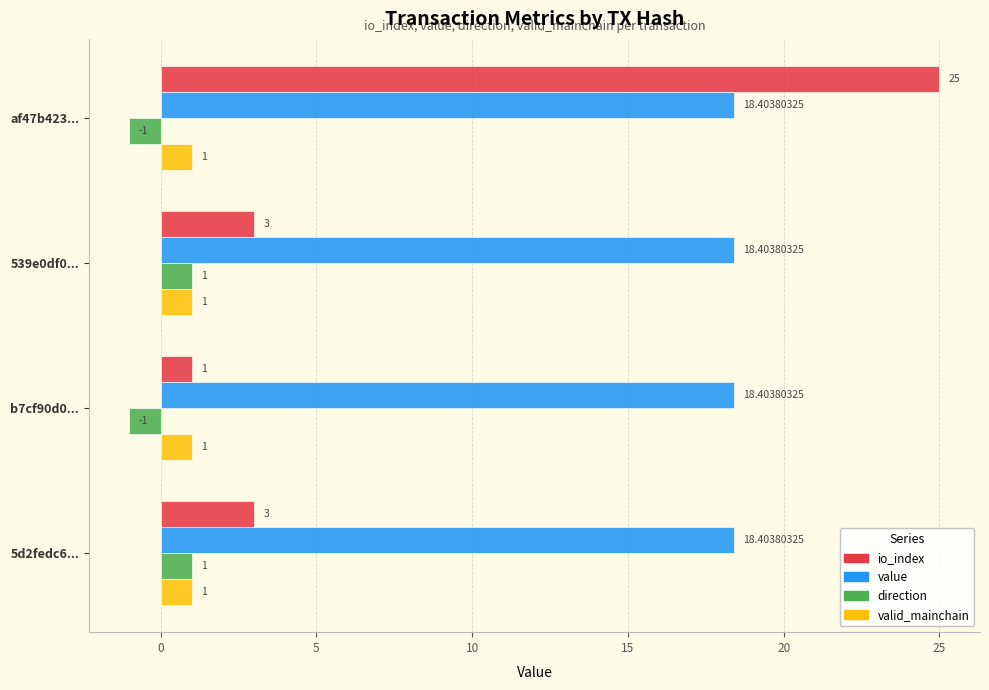

Which series has the largest total across all categories?

value